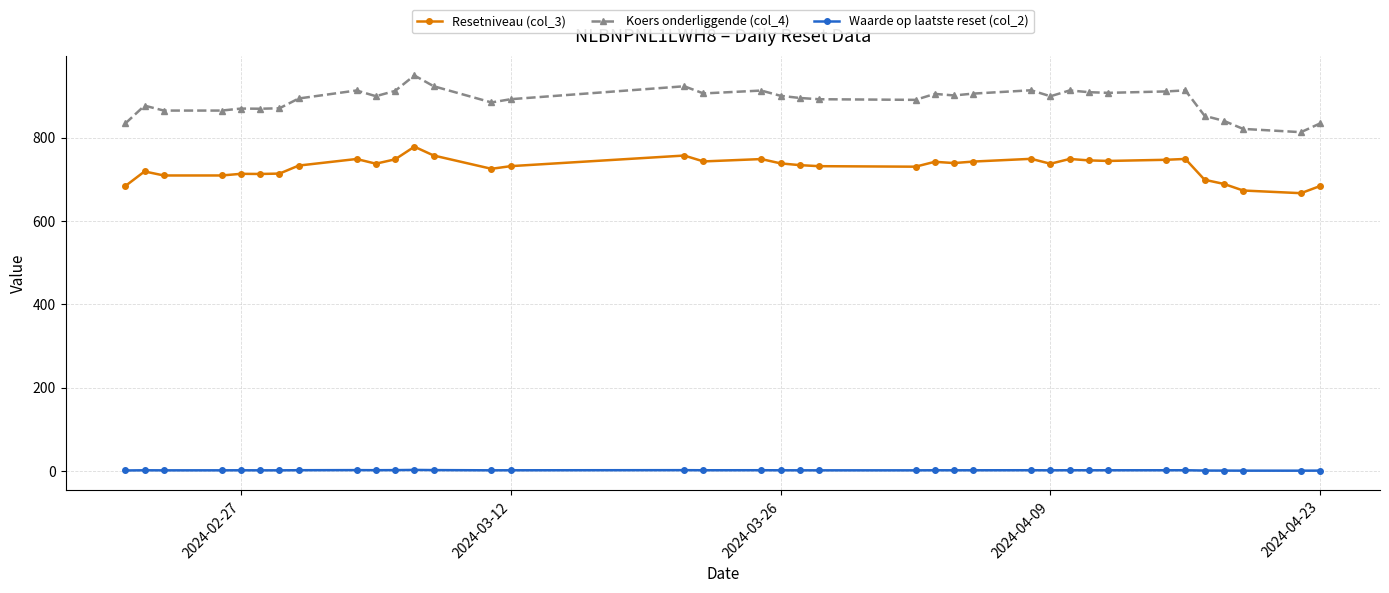

Which series has the largest range (max minus min)?

Koers onderliggende (col_4)